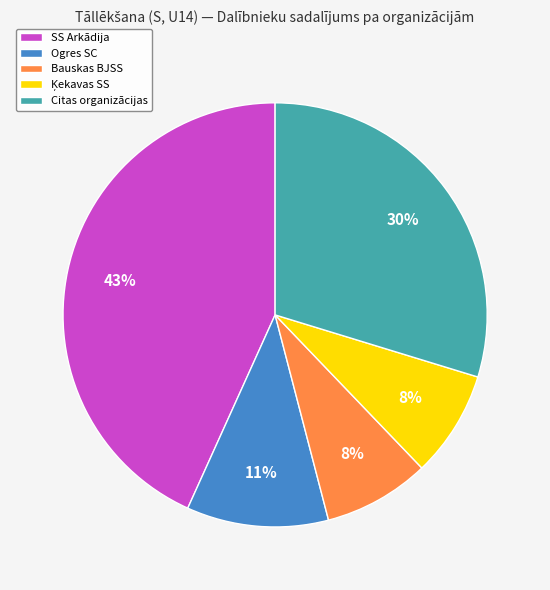

Does any single category account for the majority?

No